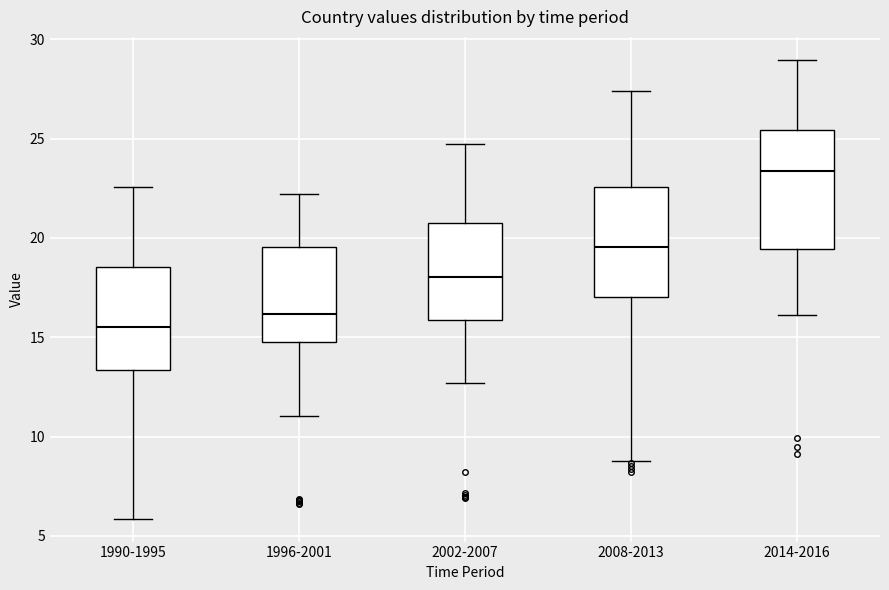

Which box has the highest median line?

2014-2016